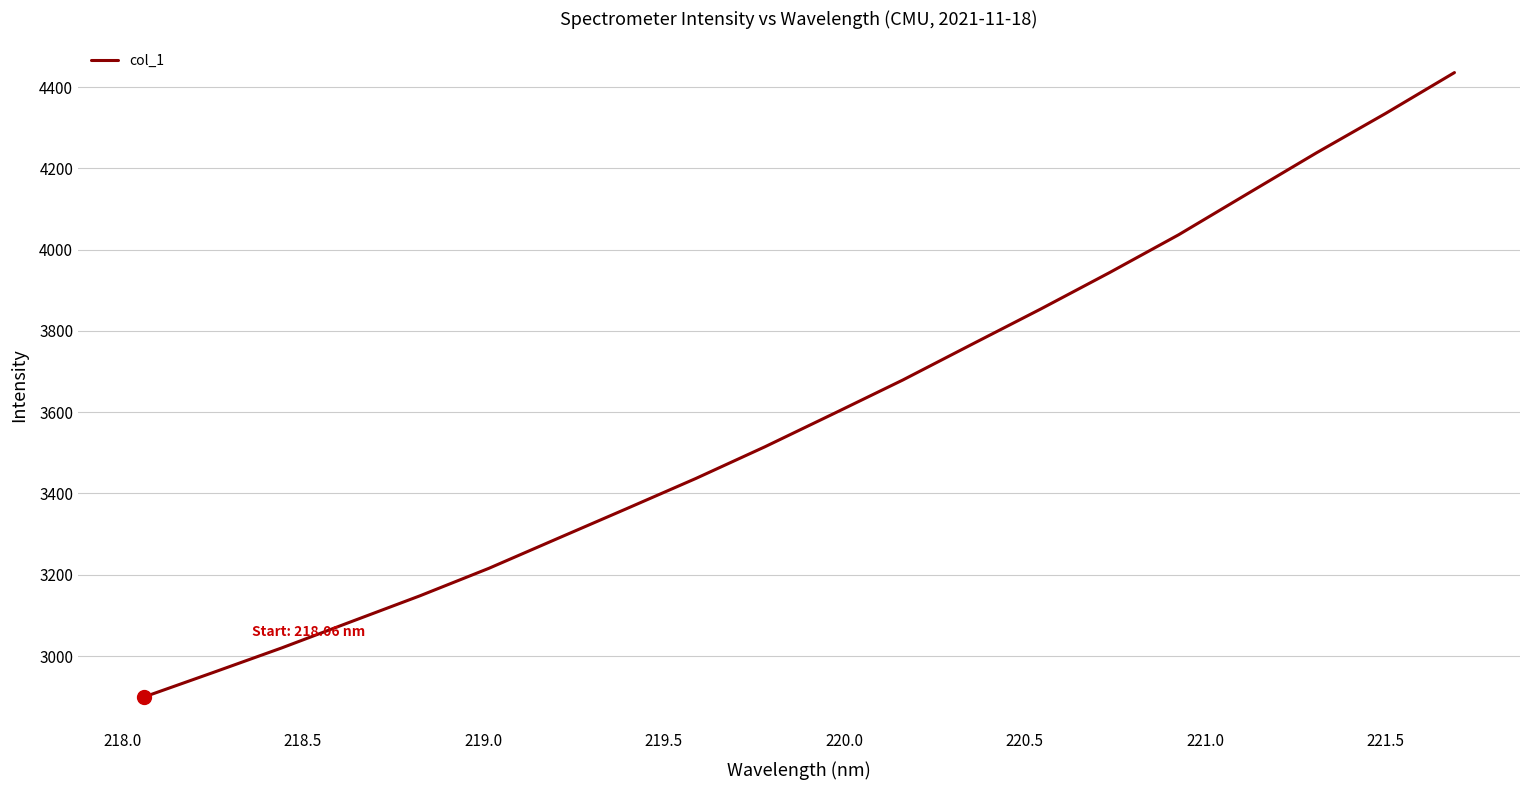

What is the difference between the maximum and minimum values?

1536.5